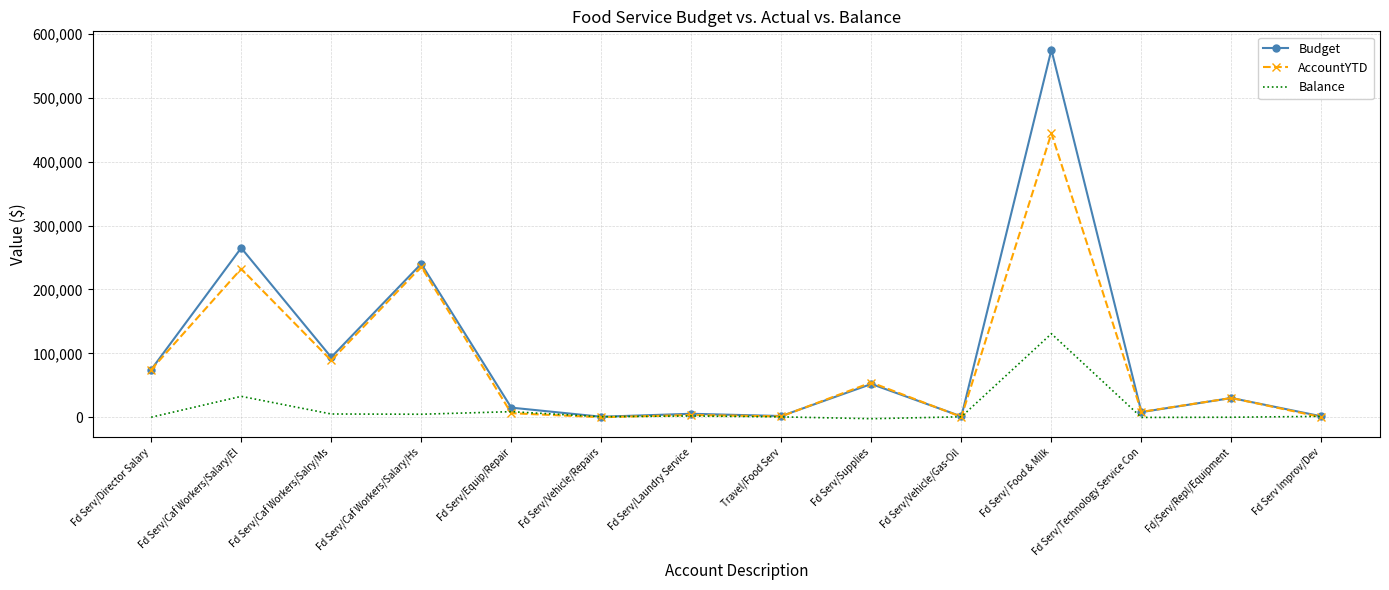

What is the greatest value displayed?

575000.0